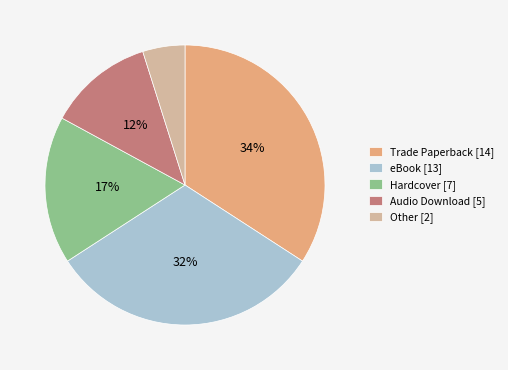

What percentage is the Hardcover [7] slice, to the nearest percent?

17%